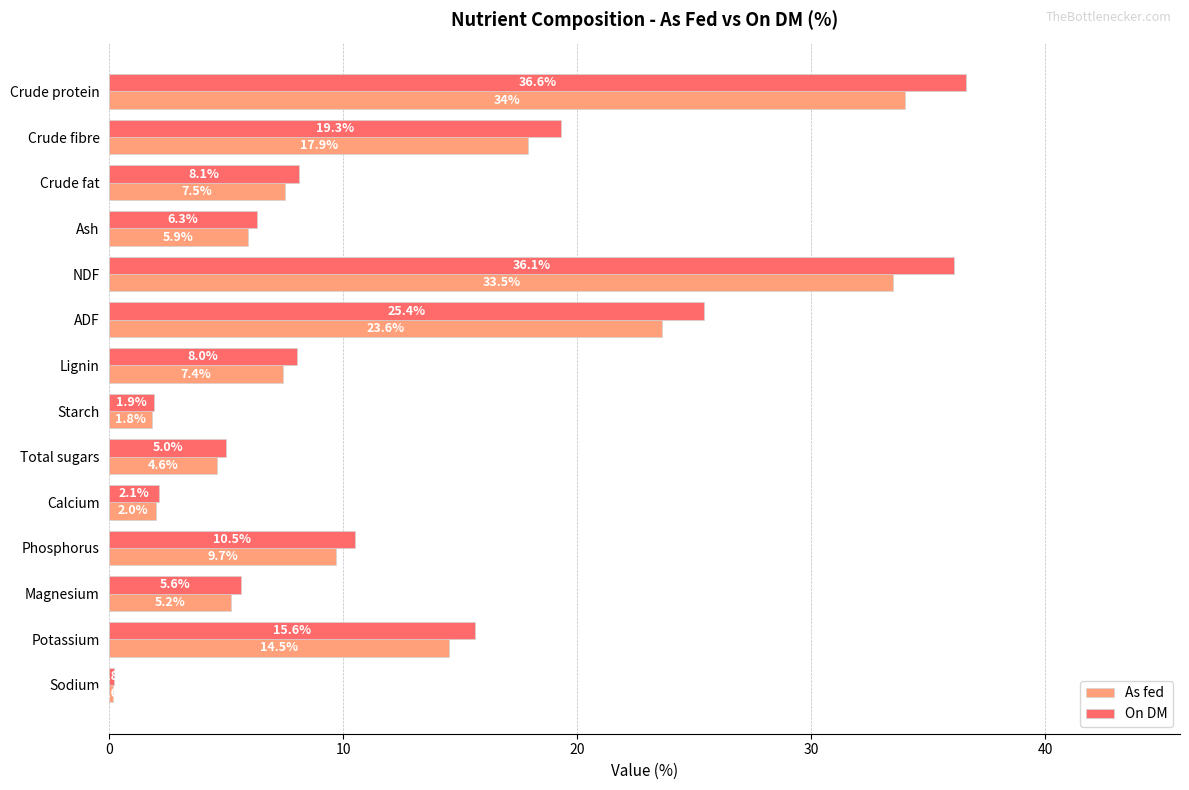

At which label does On DM reach its minimum?

Sodium